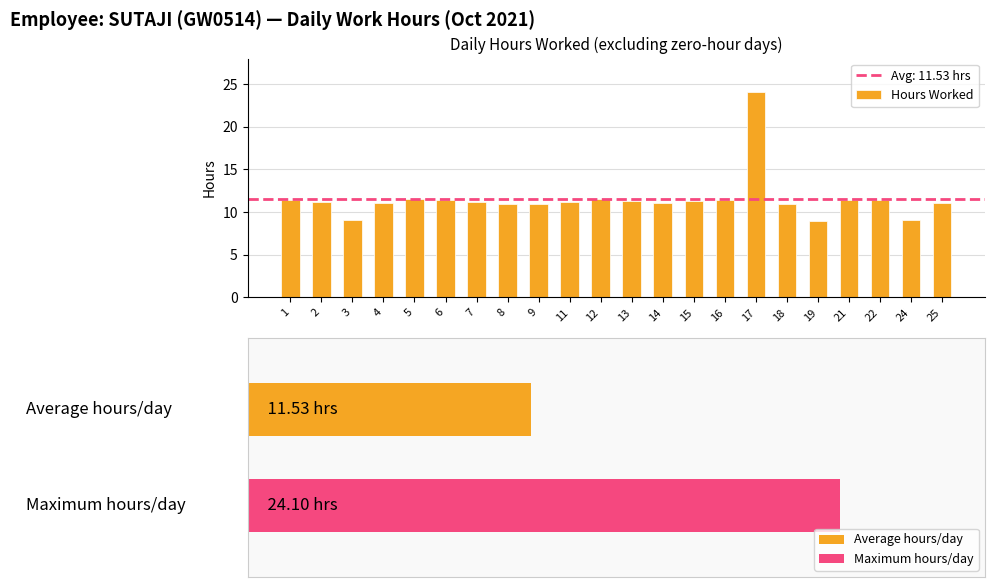

What is the value of the 10th bar from the left?

11.2